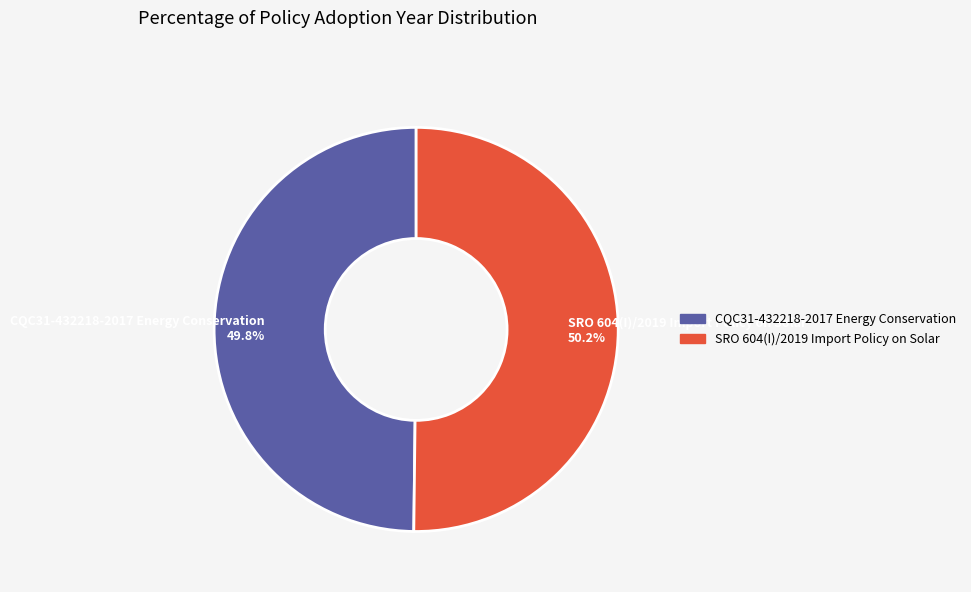

What percentage do CQC31-432218-2017 Energy Conservation and SRO 604(I)/2019 Import Policy on Solar together represent?

100.0%